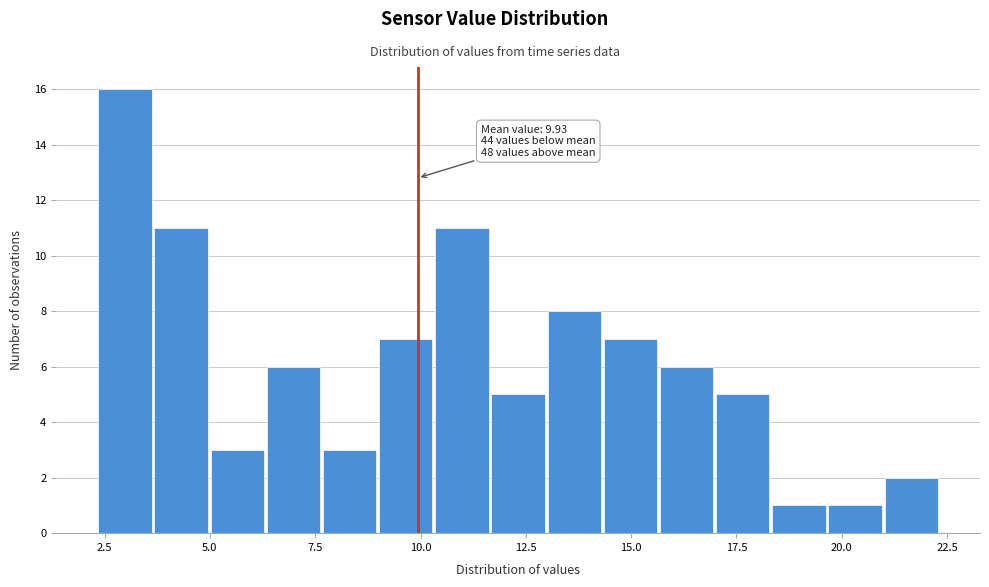

Read against the x-axis, roughly where is the centre of the tallest bar?

3.0